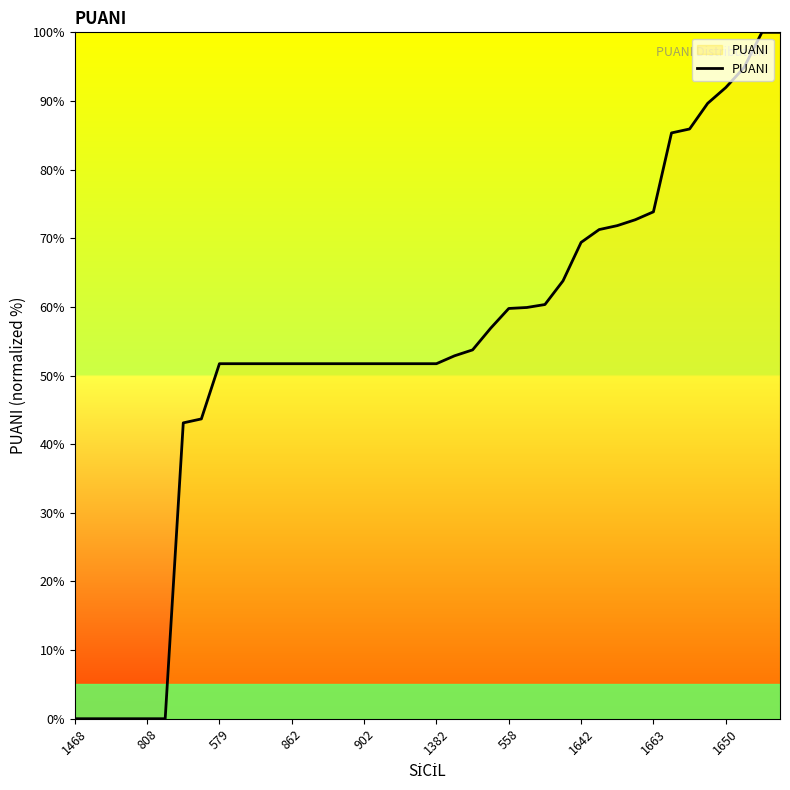

What is the greatest value displayed?

100.0